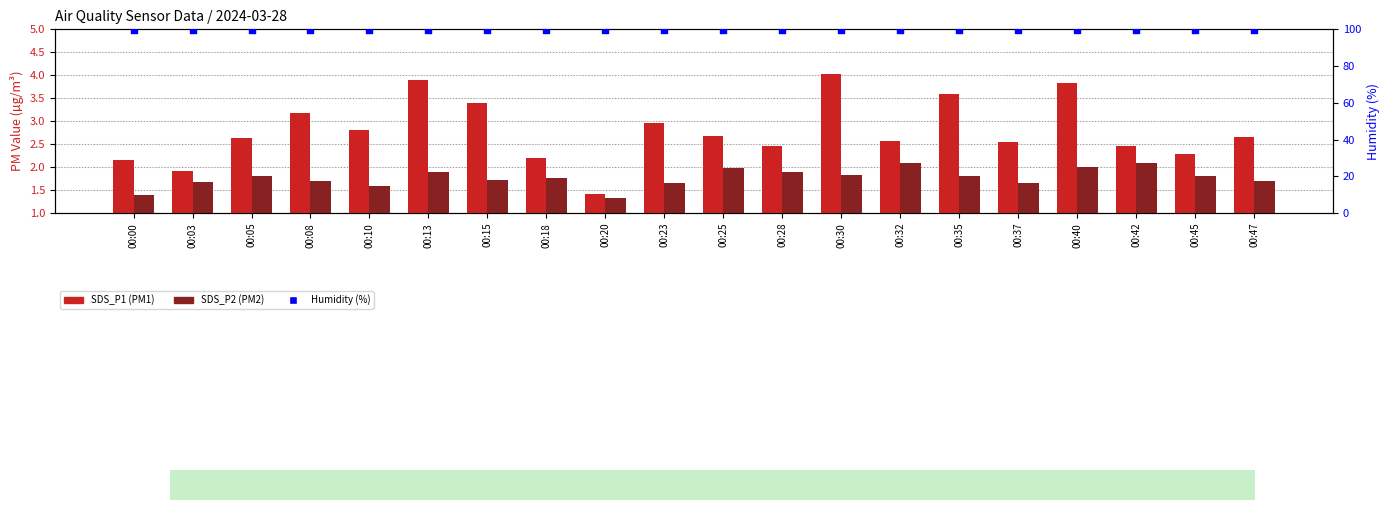

Which series reaches the minimum Y coordinate?

SDS_P2 (PM2)